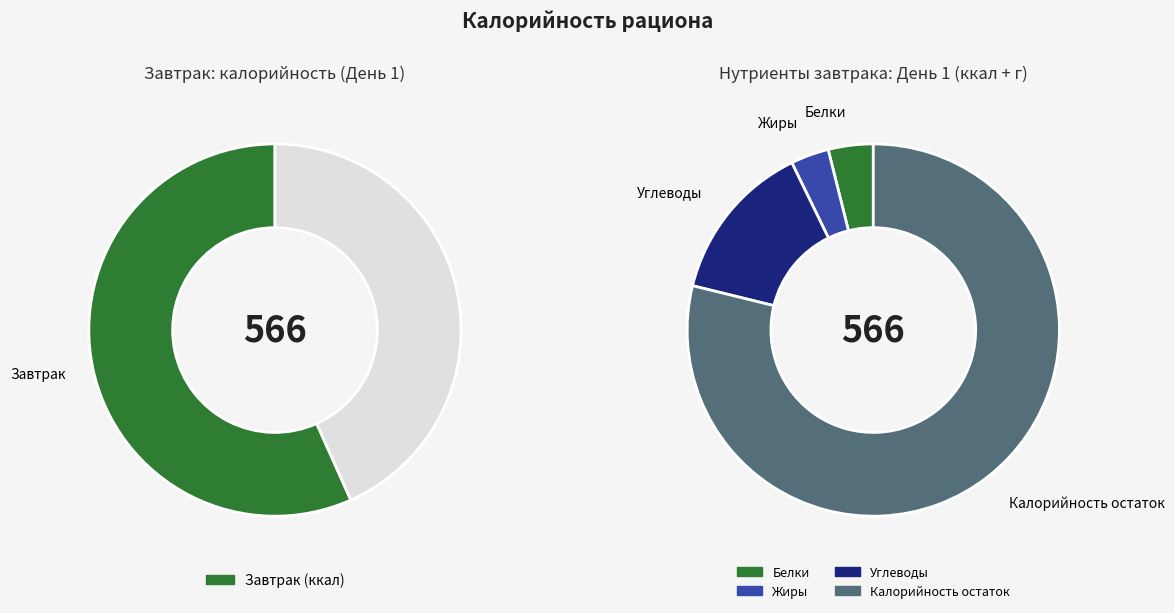

Is День 1 the majority of the pie?

No